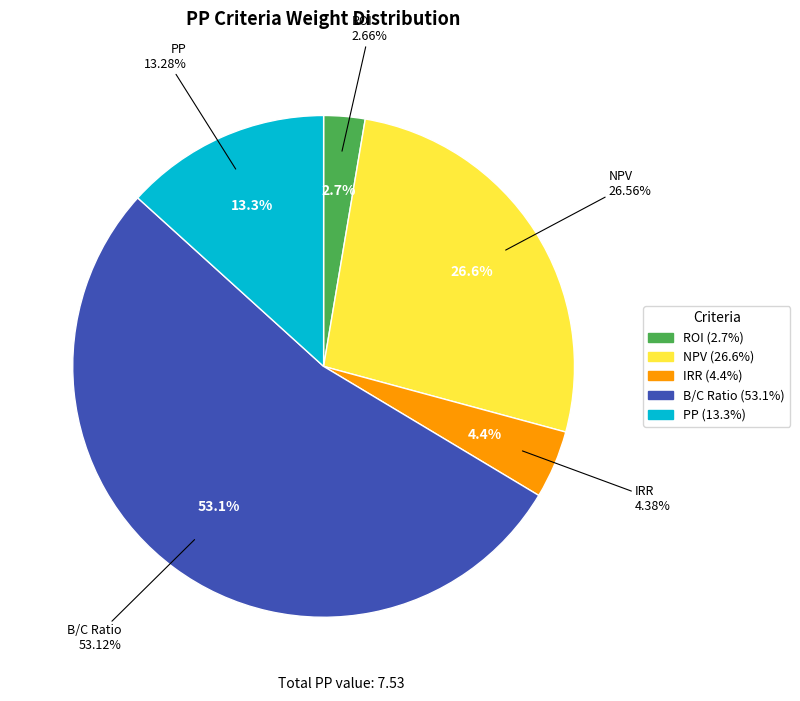

Is there any slice that represents more than half of the pie?

Yes